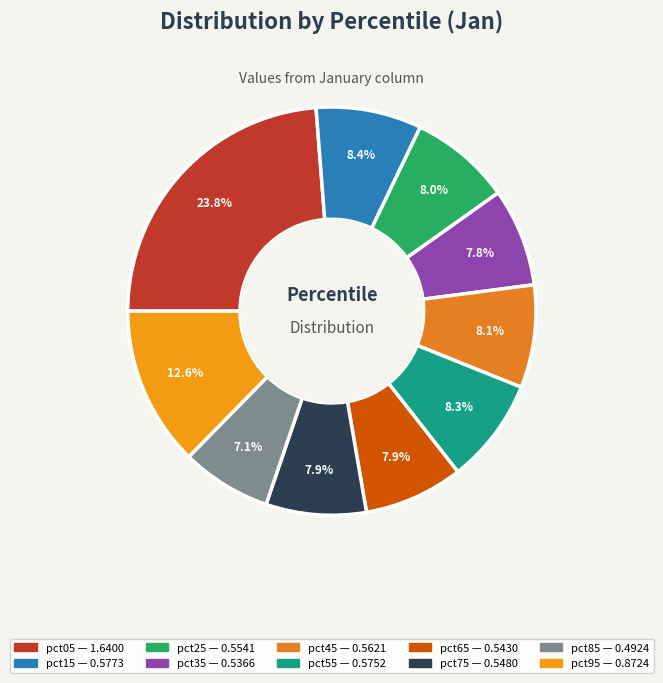

How many slices are in this pie chart?

10